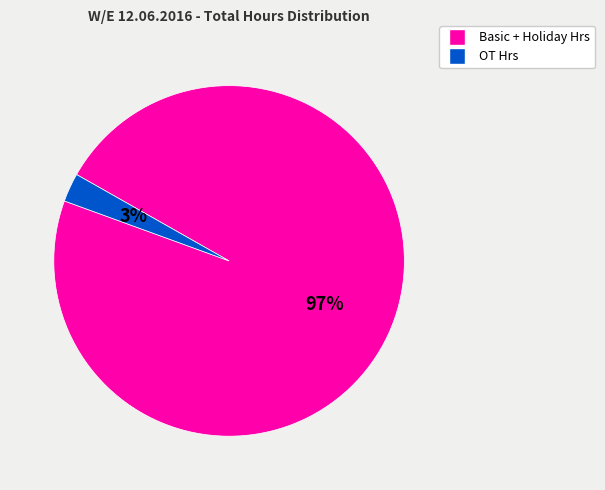

To the nearest percent, what is the average slice percentage?

50%